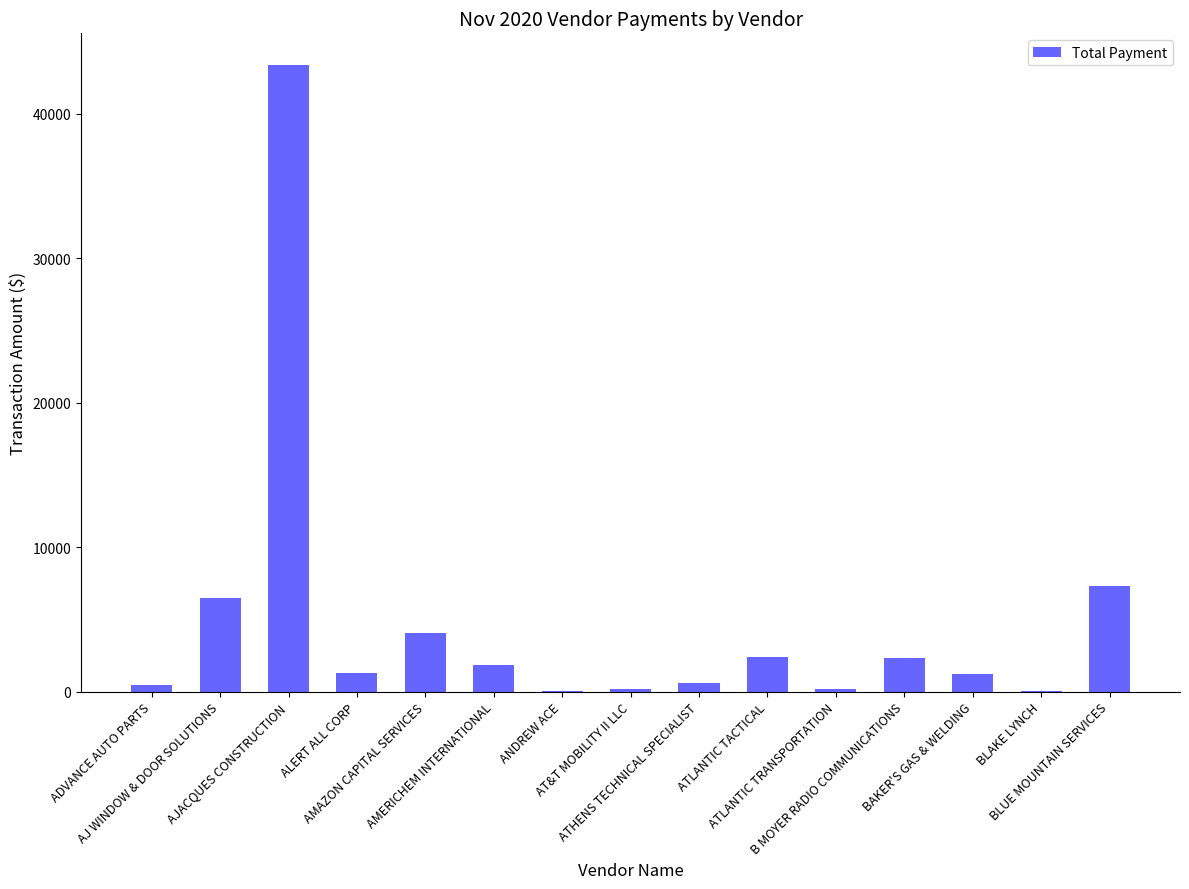

Is it true that the value at BLUE MOUNTAIN SERVICES is 7306.5?

True